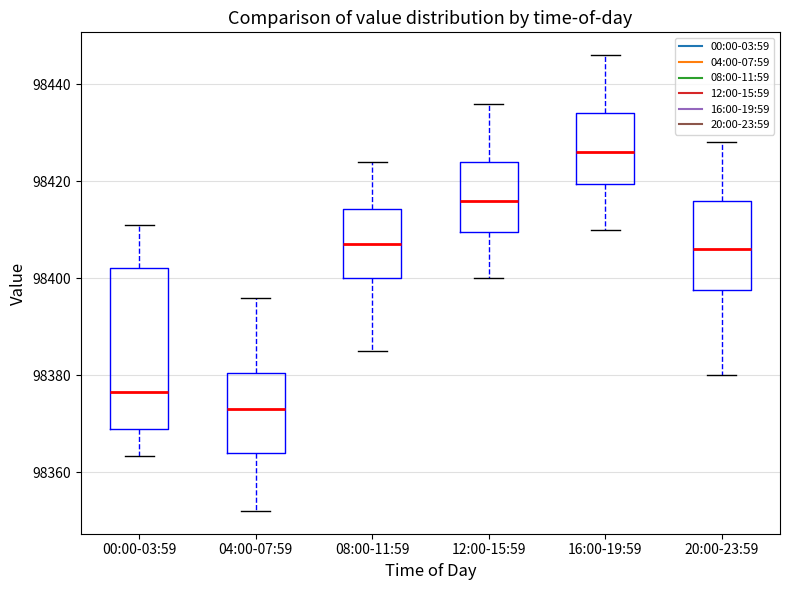

Comparing the boxes themselves (not the whiskers), which one is the tallest?

00:00-03:59